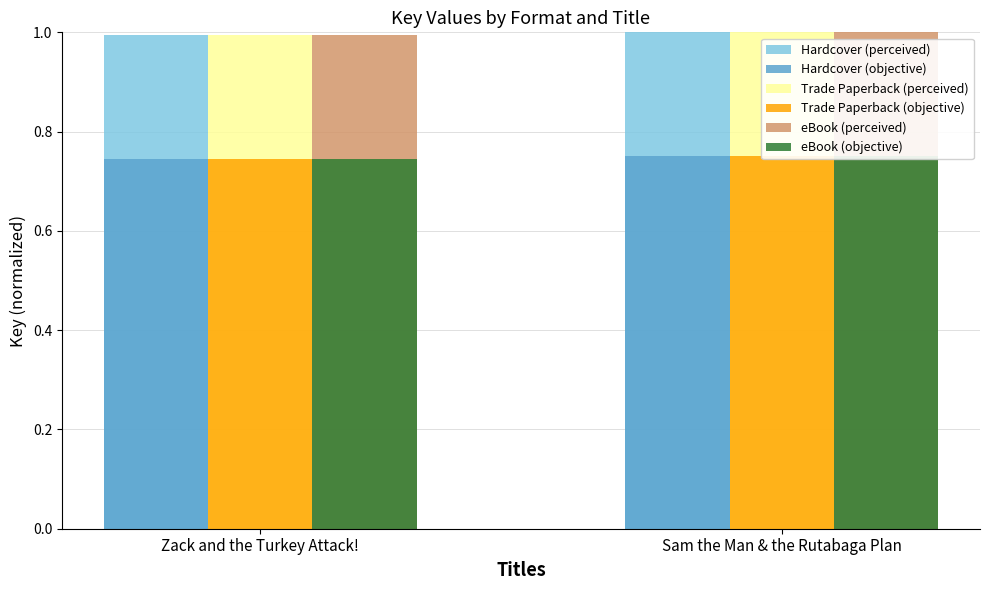

At Zack and the Turkey Attack!, list the series in order from smallest to largest.

Hardcover (objective), Trade Paperback (objective), eBook (objective), Hardcover (perceived), Trade Paperback (perceived), eBook (perceived)